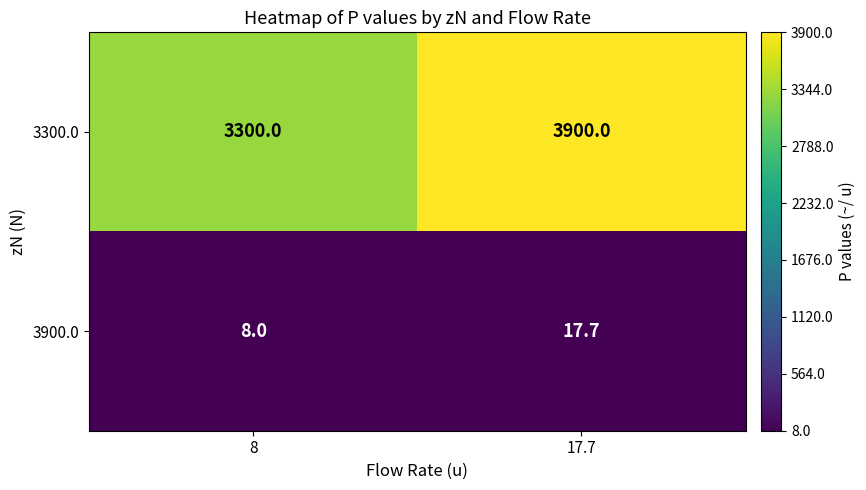

Is it true that 3900.0 equals 26.5 at 17.7?

False